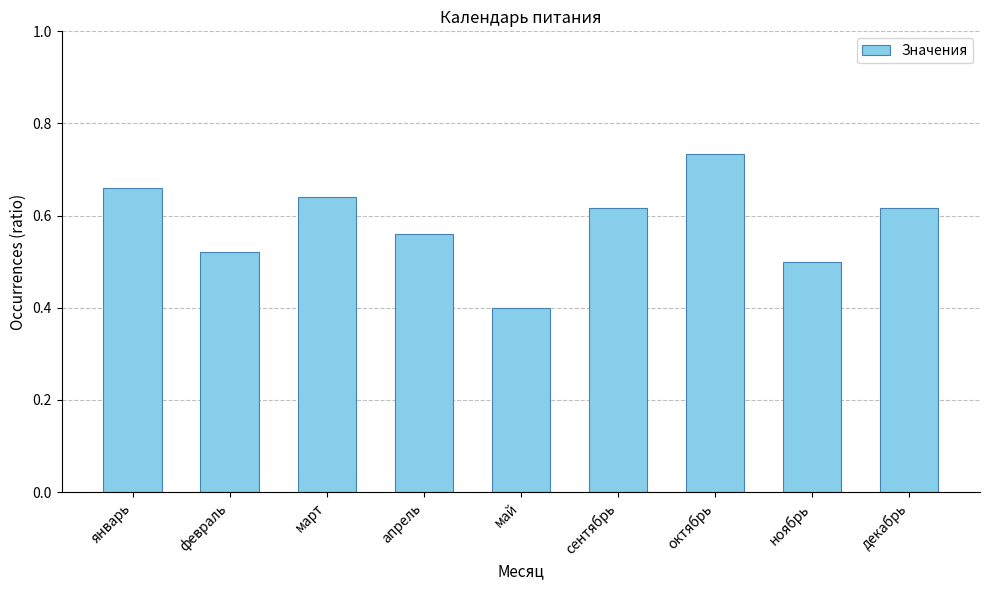

What is the label of the 2nd bar from the left?

февраль